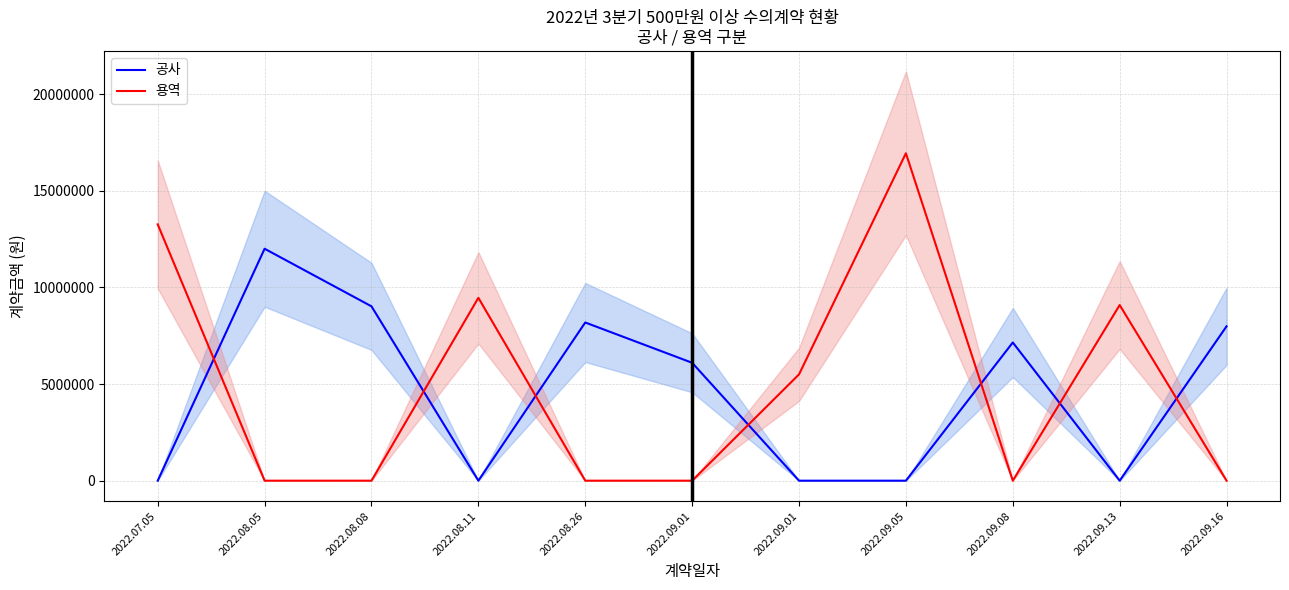

Rank the series at 2022.09.08 from highest to lowest value.

공사, 용역